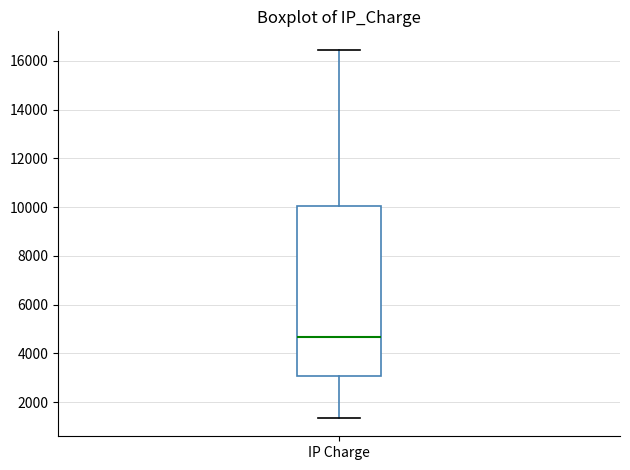

Read this box plot against the y-axis: the position of the median line, the range covered by the box, and the ends of both whiskers. The values are not printed on the chart, so give them approximately, as read against the axis.

median 4600, box 3000 to 10000, whiskers 1400 to 16400